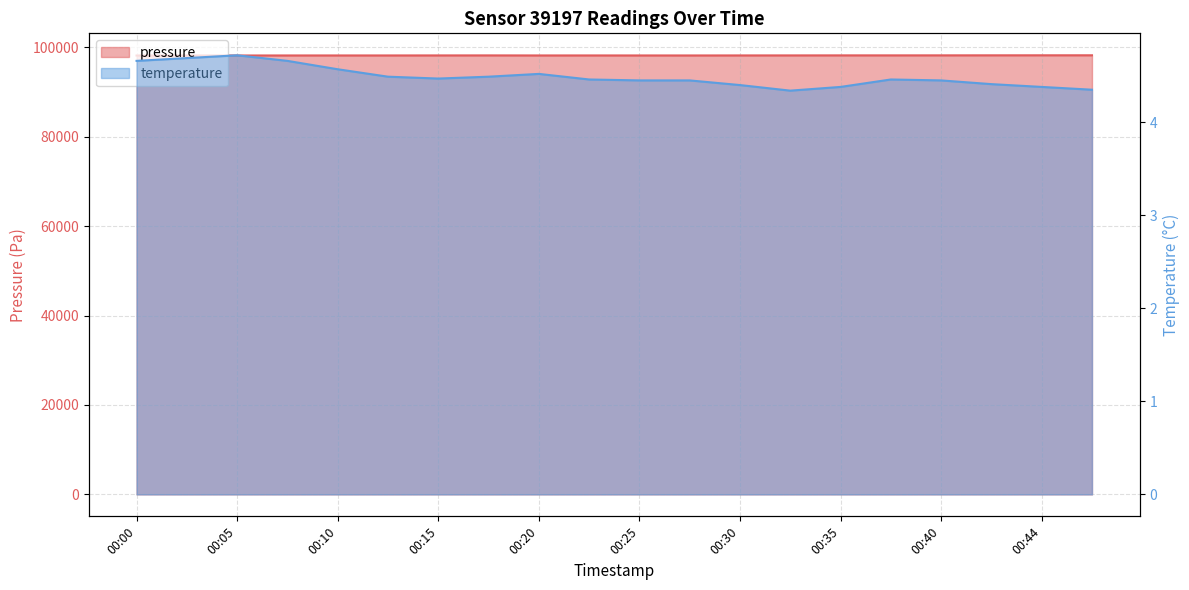

What is the value of the pressure point at the 4th from the left?

98174.2